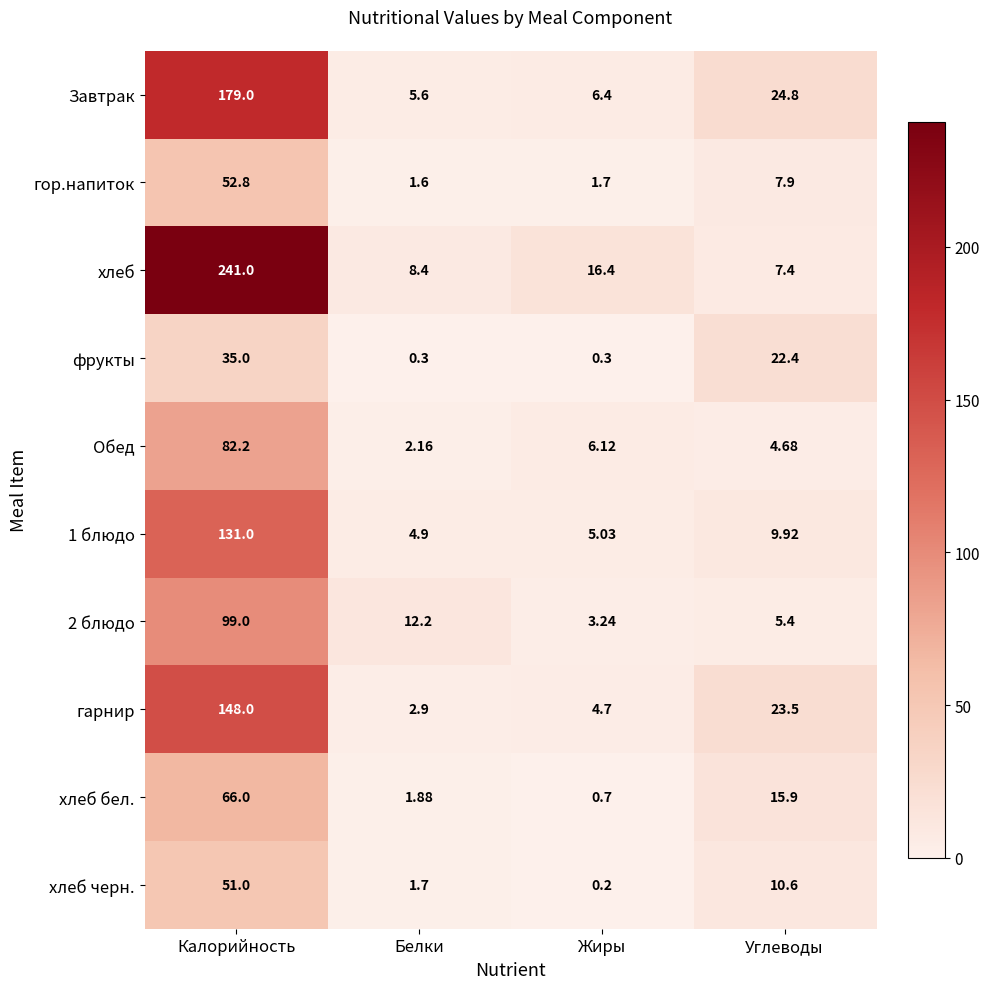

At which category is the sum across all series the highest?

Калорийность